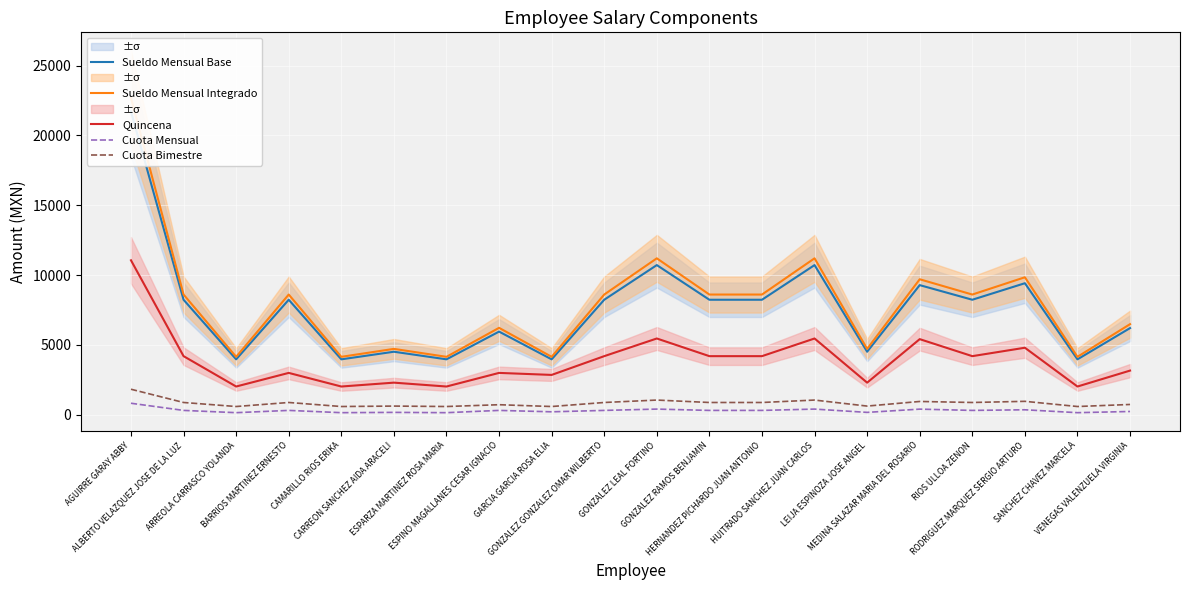

True or false: Quincena has more than 0 points higher than both neighbors.

True